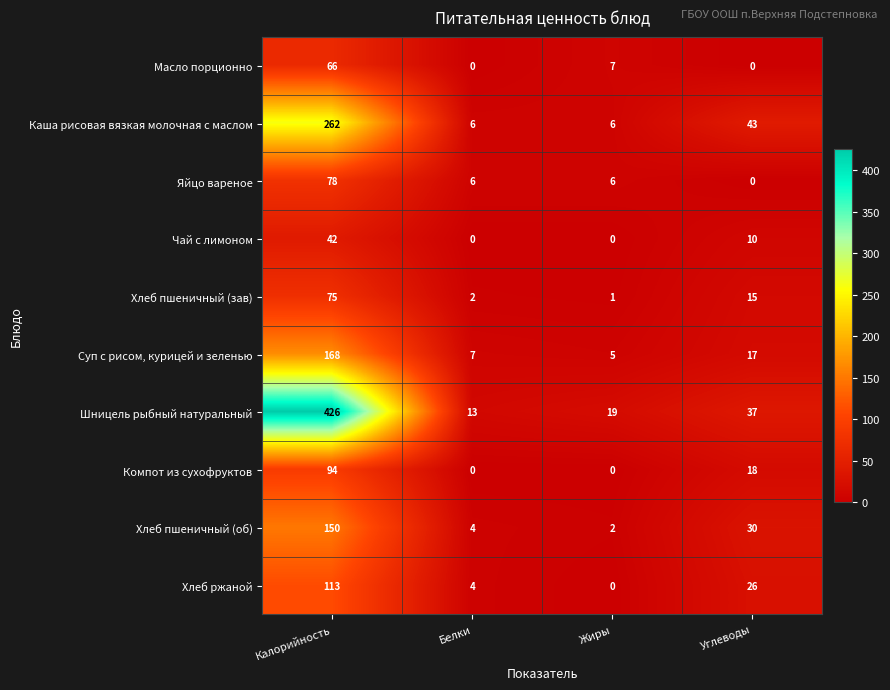

What is the greatest value displayed?

426